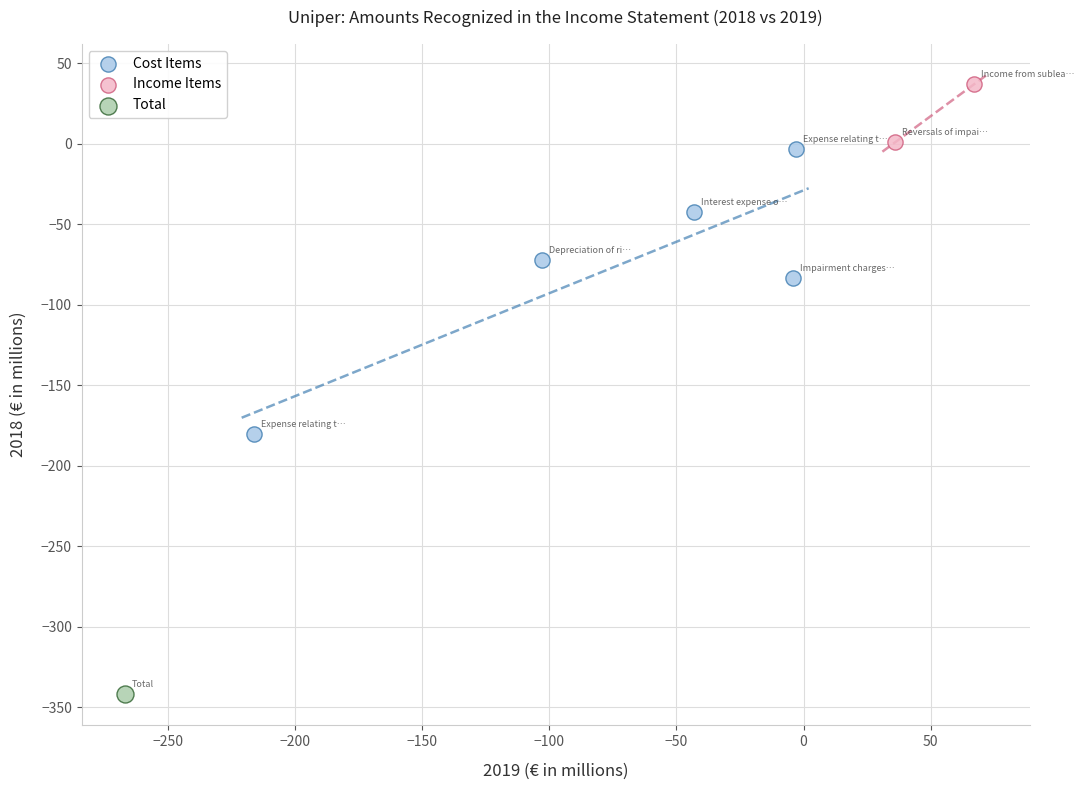

Which series reaches the maximum Y coordinate?

Income Items